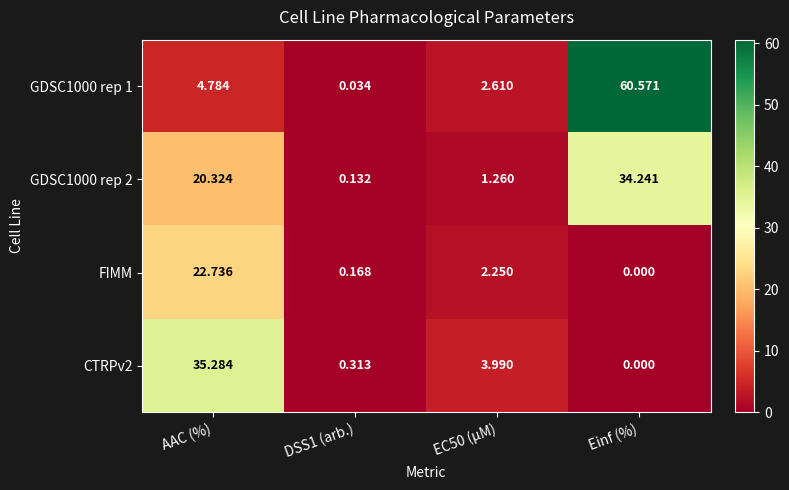

At which label does FIMM reach its peak?

AAC (%)